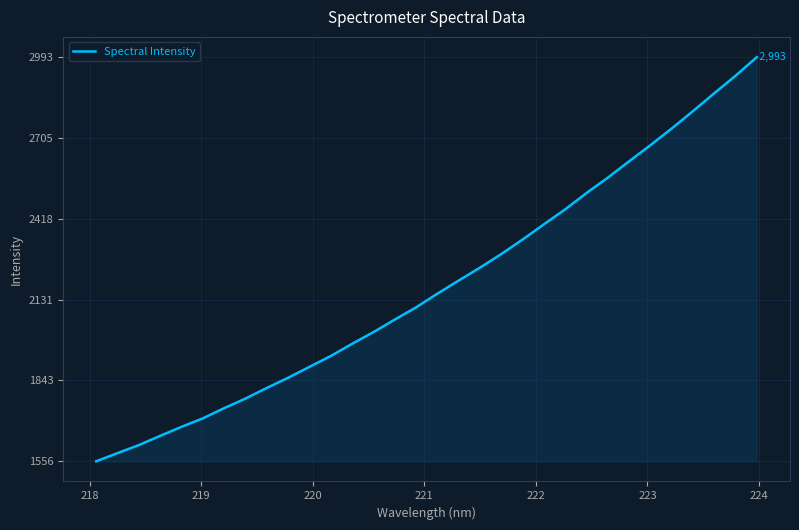

What is the difference between the maximum and minimum values?

1436.6